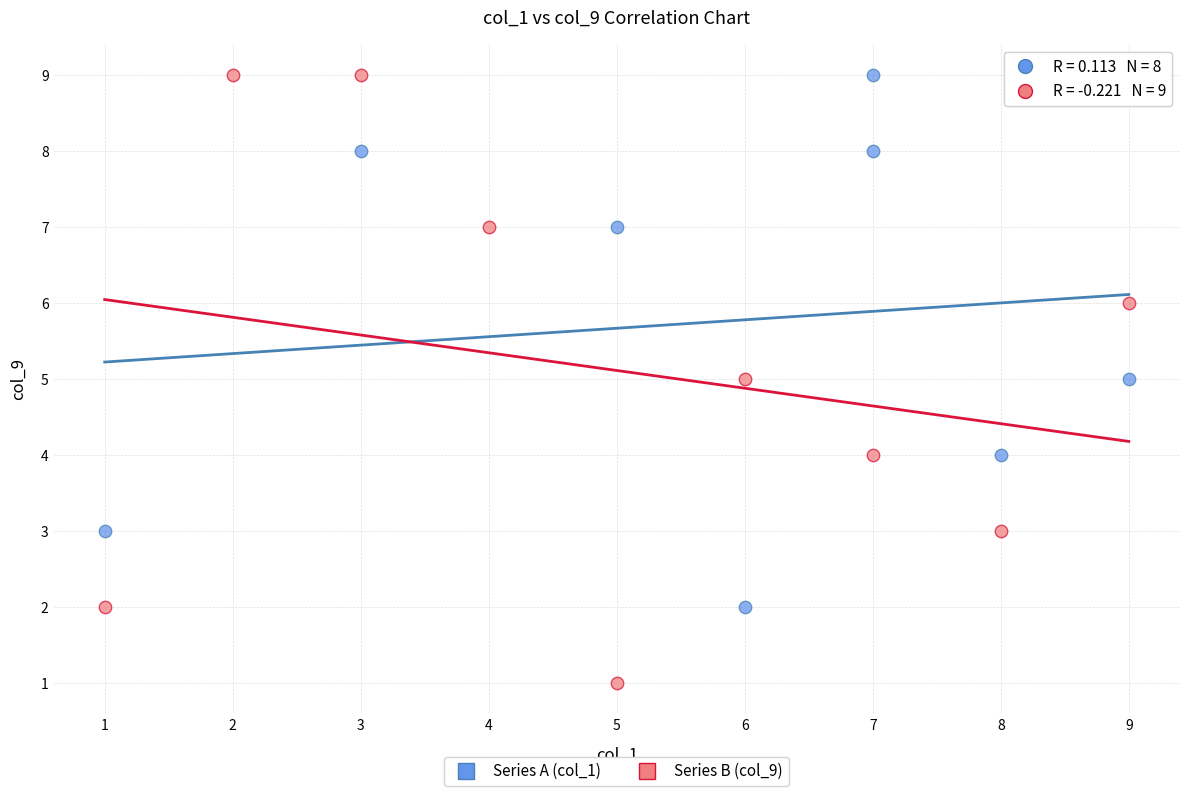

Which series contains the lowest Y value?

Series B (col_9)